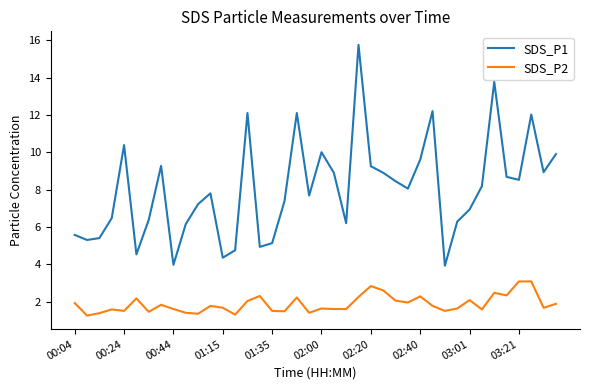

True or false: SDS_P2 and SDS_P1 cross at least once.

False